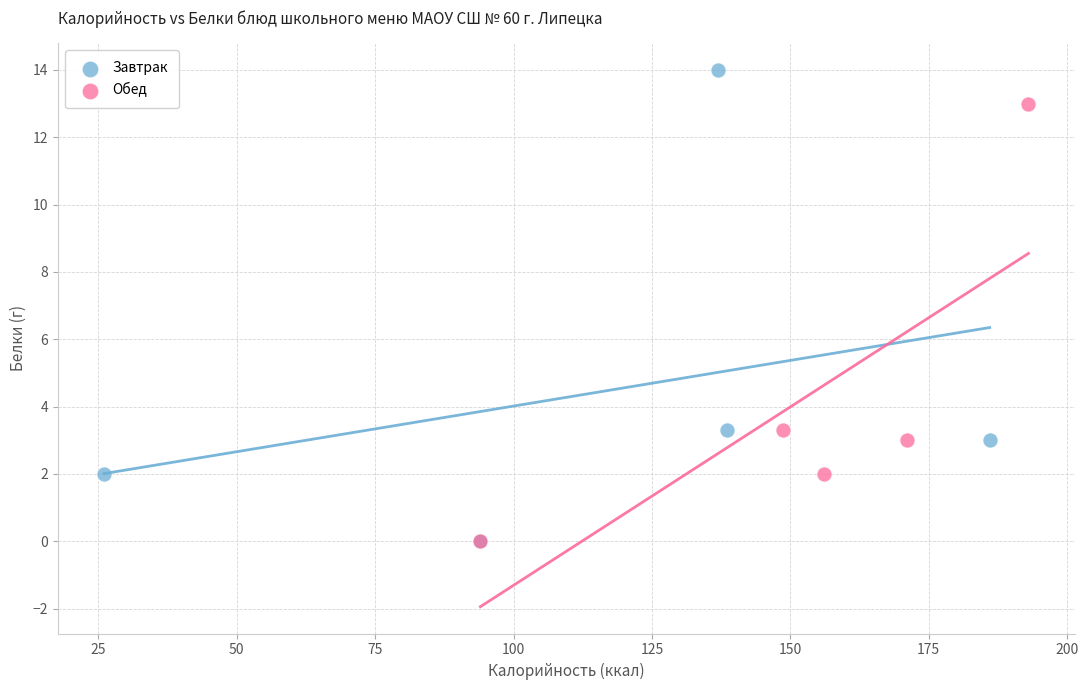

Which series contains the highest Y value?

Завтрак